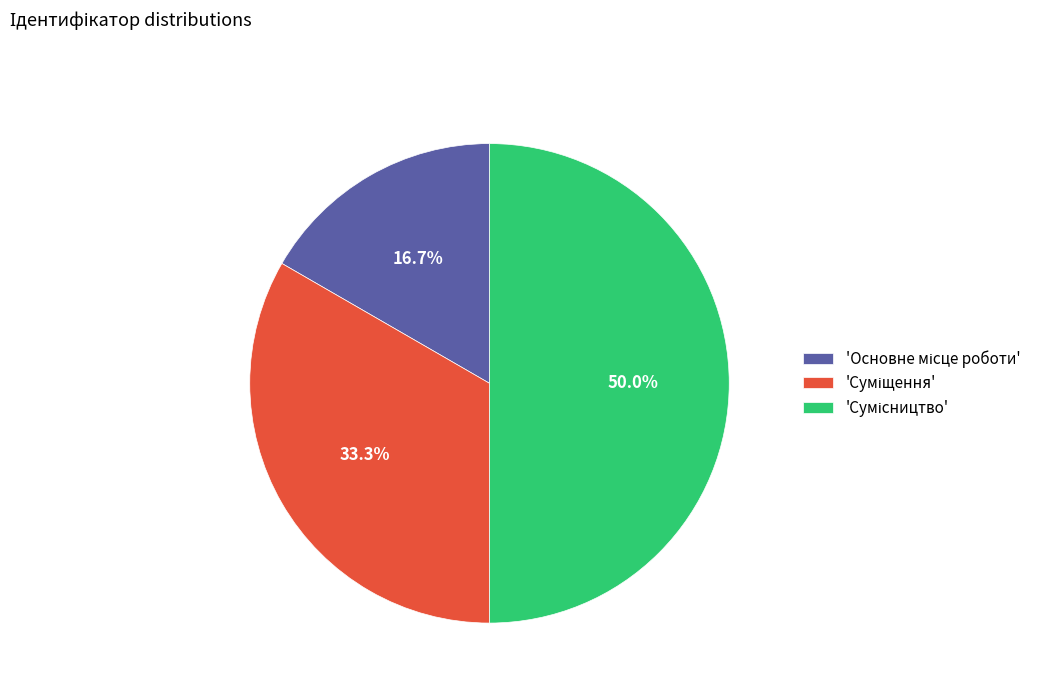

Rank the categories by value from highest to lowest.

Сумісництво, Суміщення, Основне місце роботи